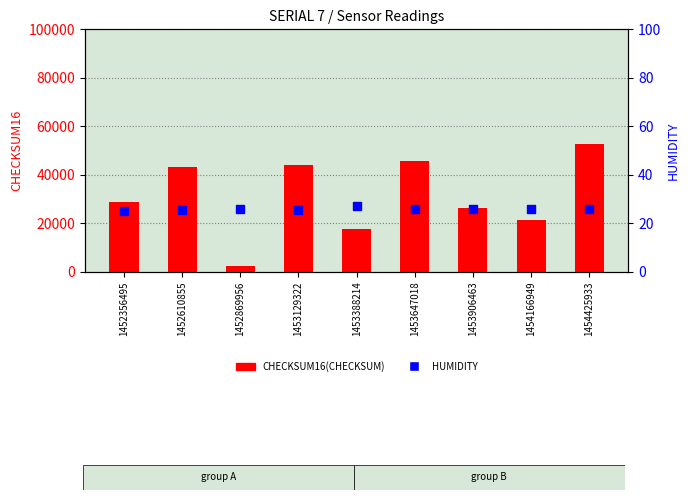

Which series has the largest total across all categories?

CHECKSUM16(CHECKSUM)